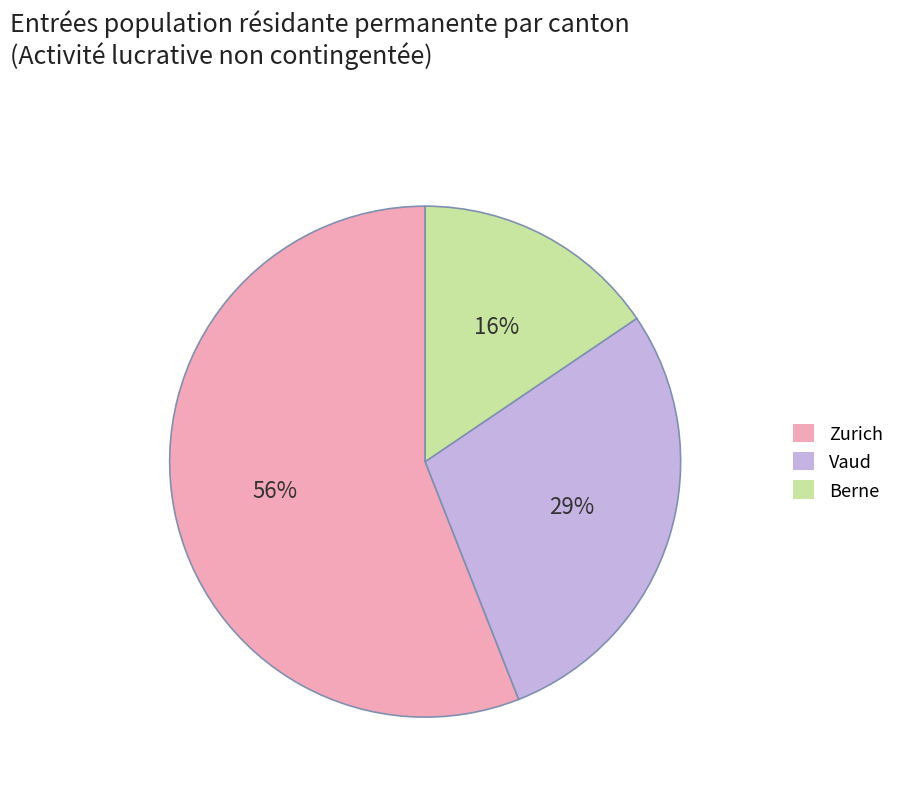

To the nearest percent, what is the difference between the largest and smallest slice percentages?

40%